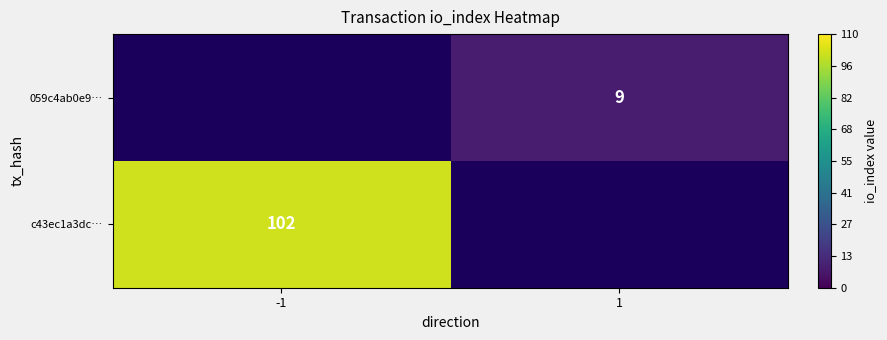

Is the value of c43ec1a3dc… at -1 greater than the value of 059c4ab0e9… at 1?

Yes